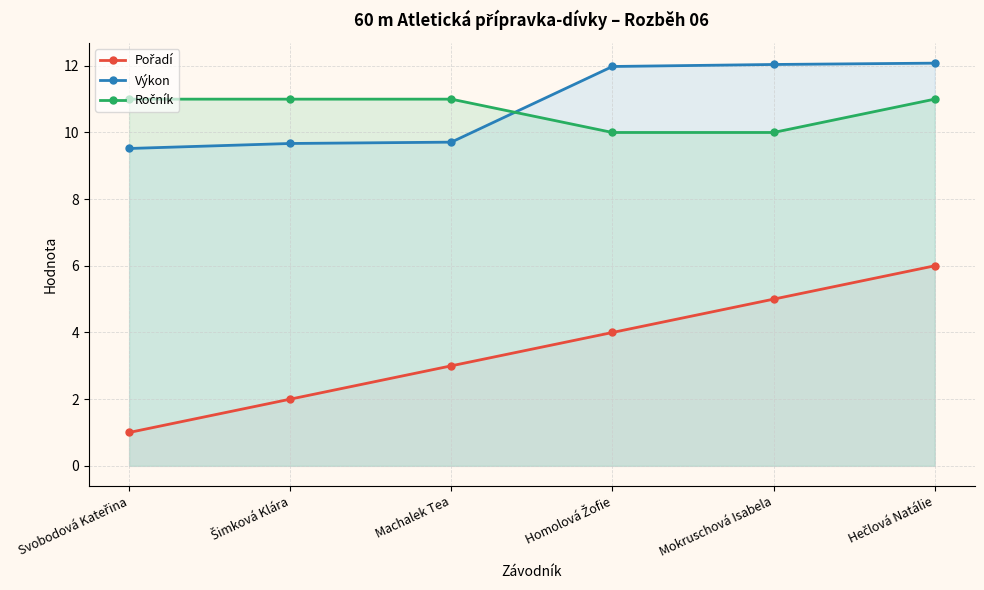

Where does the Pořadí series first go above 4?

Mokruschová Isabela